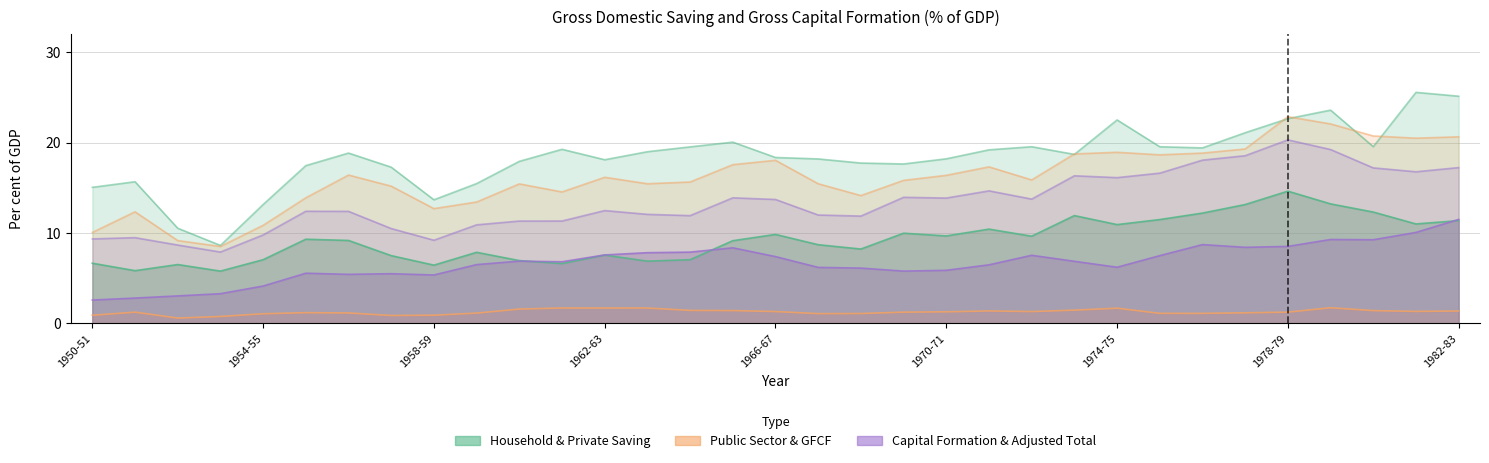

Which series has the widest spread of values?

Gross Capital Formation